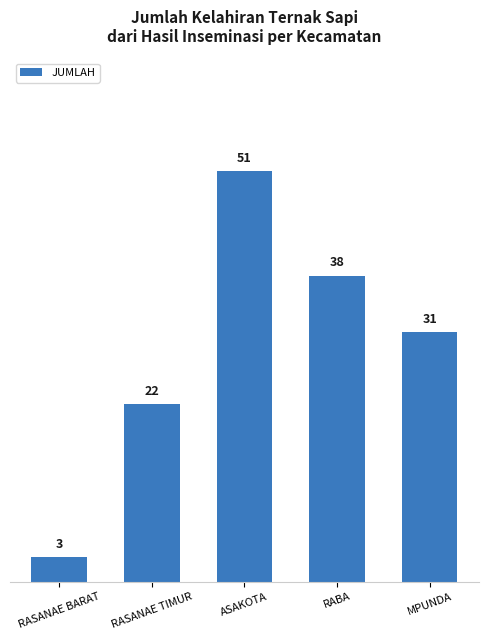

What is the difference between the values at ASAKOTA and RASANAE TIMUR?

29